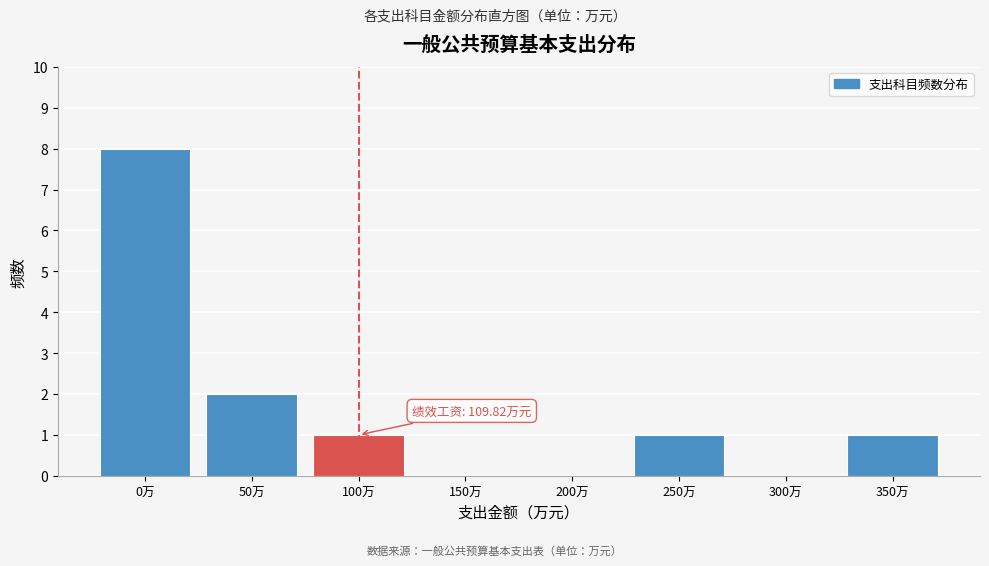

Reading right to left, what are all the values shown in this chart?

350万=1	300万=0	250万=1	200万=0	150万=0	100万=1	50万=2	0万=8